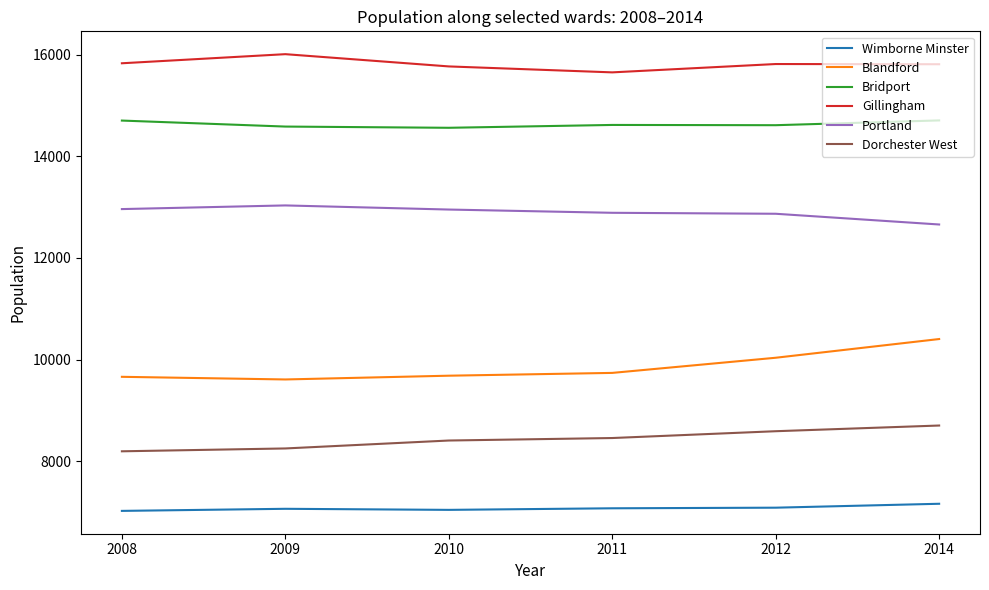

List the series in order of their peak value, highest first.

Gillingham, Bridport, Portland, Blandford, Dorchester West, Wimborne Minster